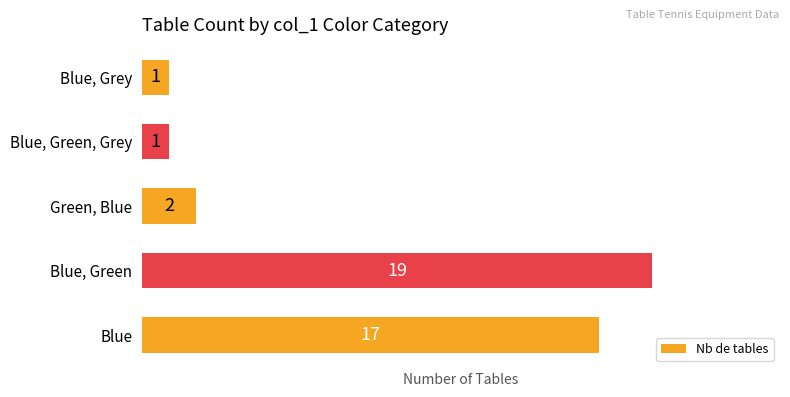

Reading bottom to top, list all the values displayed in this chart.

Blue=17	Blue, Green=19	Green, Blue=2	Blue, Green, Grey=1	Blue, Grey=1